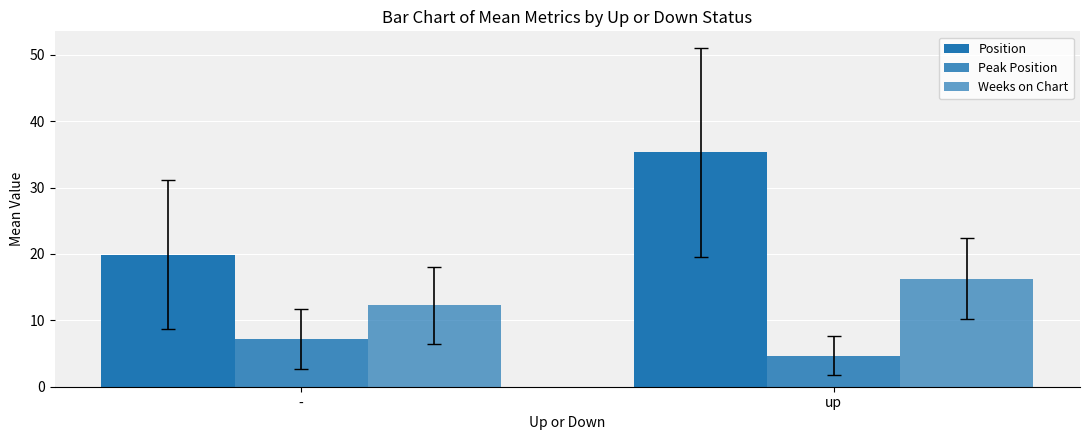

What is the maximum value for Position?

35.3